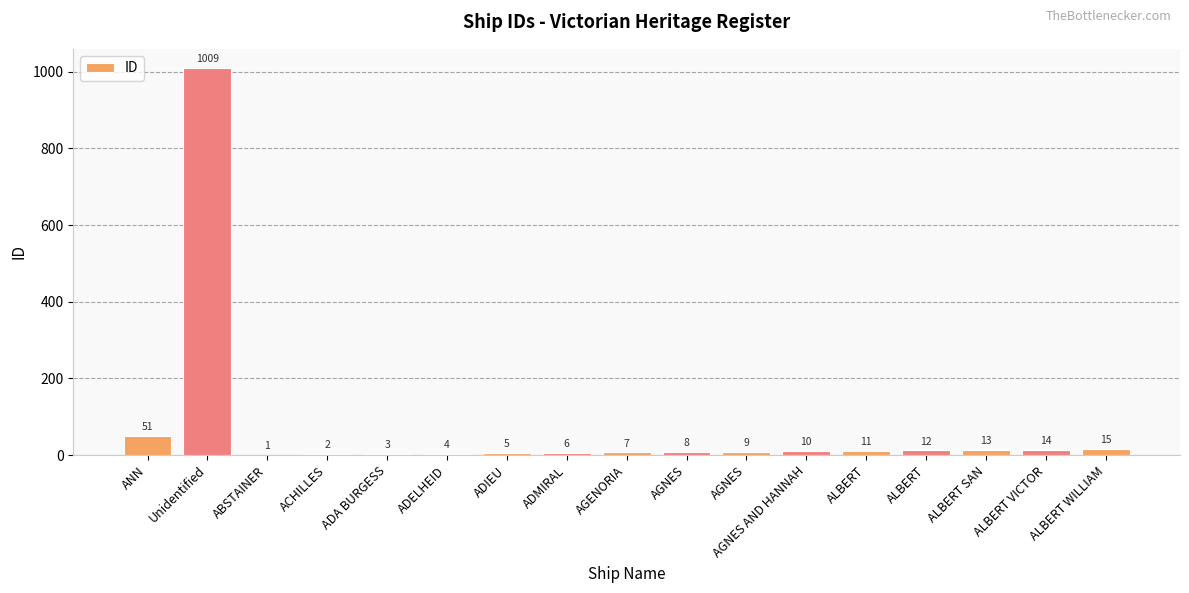

Between ALBERT SAN and ADMIRAL, which is larger?

ALBERT SAN